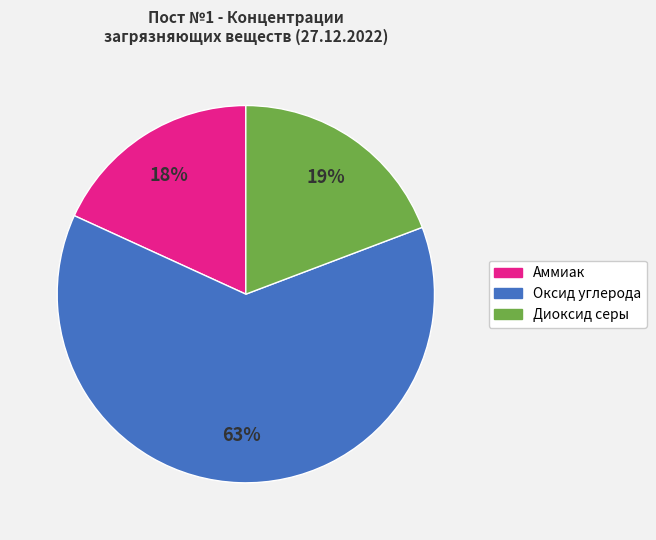

To the nearest percent, what percentage of the pie is Диоксид серы?

19%